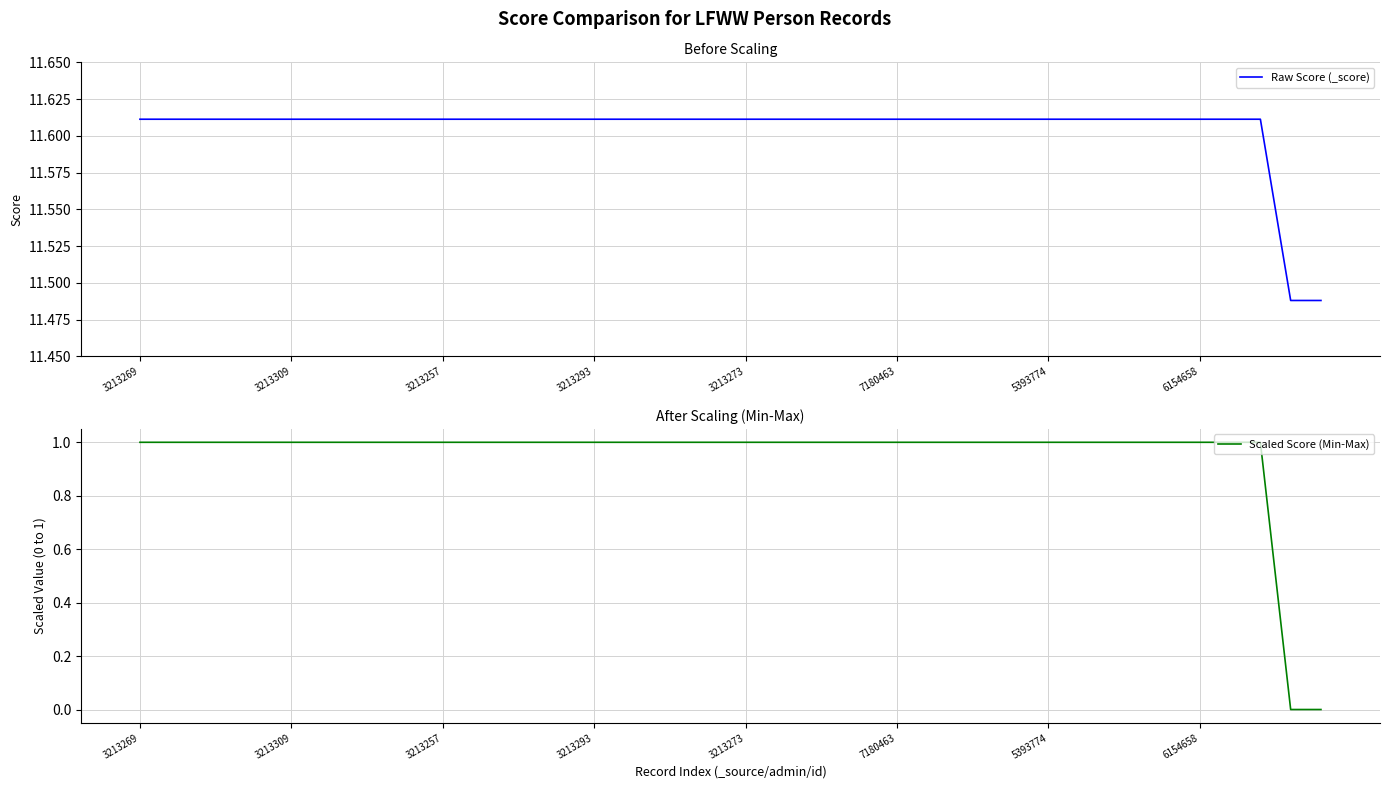

What are all the series names shown in the legend?

Raw Score (_score), Scaled Score (Min-Max)